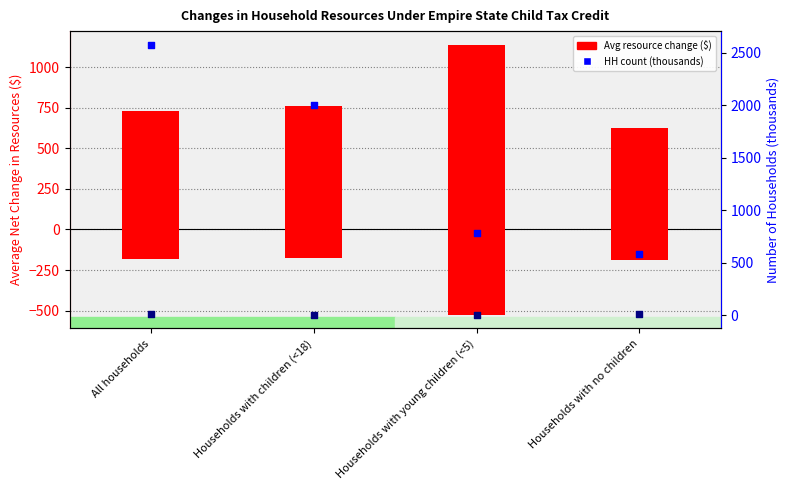

At how many categories does at least one series exceed 1091?

3